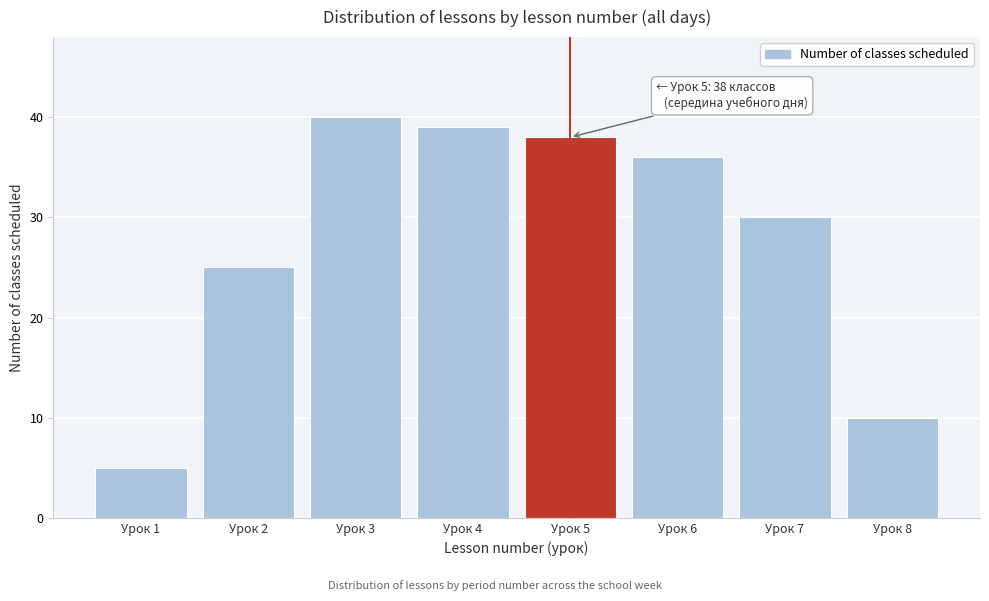

Reading right to left, what are all the values shown in this chart?

Урок 8=10	Урок 7=30	Урок 6=36	Урок 5=38	Урок 4=39	Урок 3=40	Урок 2=25	Урок 1=5